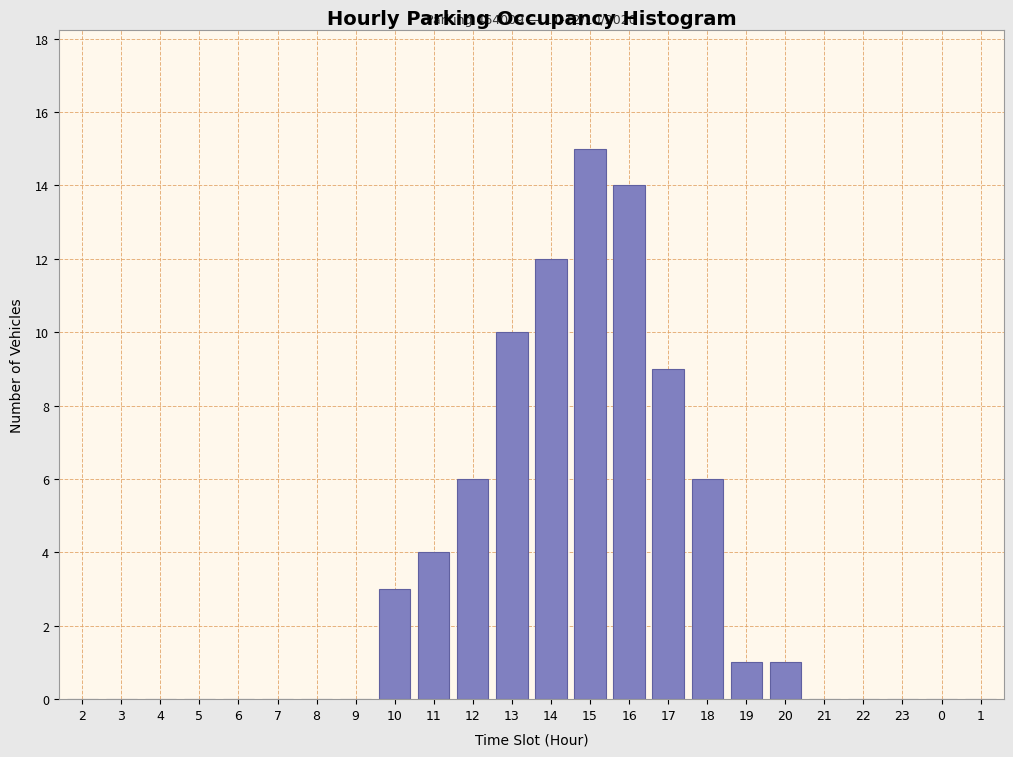

Reading right to left, transcribe all the data shown in this chart.

1=0	0=0	23=0	22=0	21=0	20=1	19=1	18=6	17=9	16=14	15=15	14=12	13=10	12=6	11=4	10=3	9=0	8=0	7=0	6=0	5=0	4=0	3=0	2=0